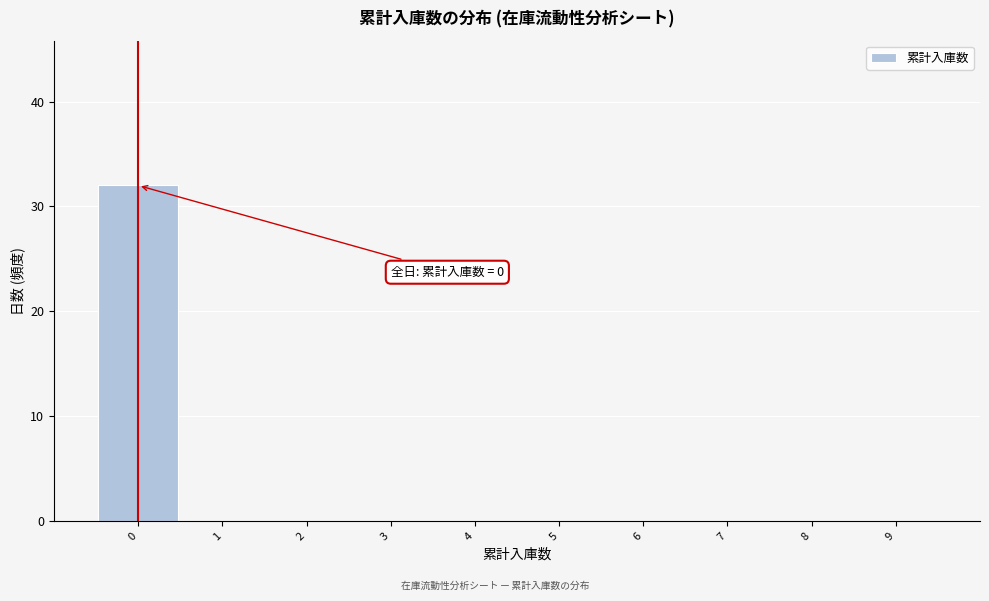

Which range on the x-axis has the tallest bar?

-0.5 to 0.5